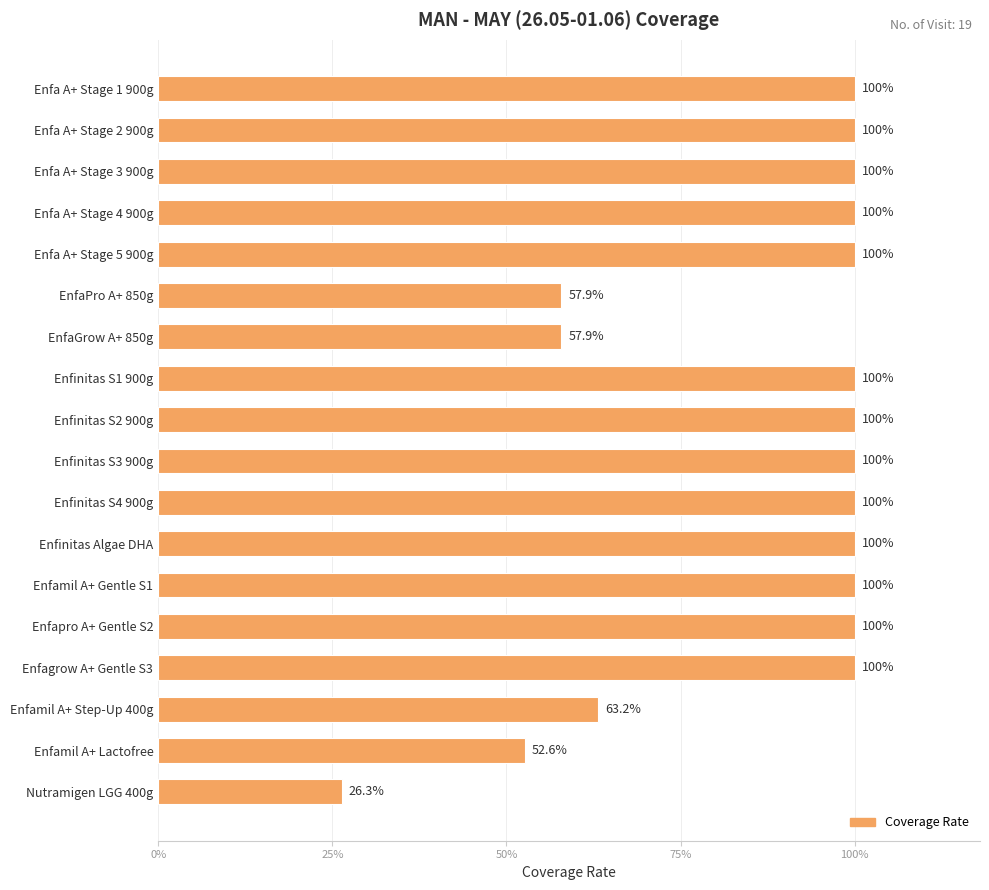

What is the difference between the second highest and second lowest values?

0.5